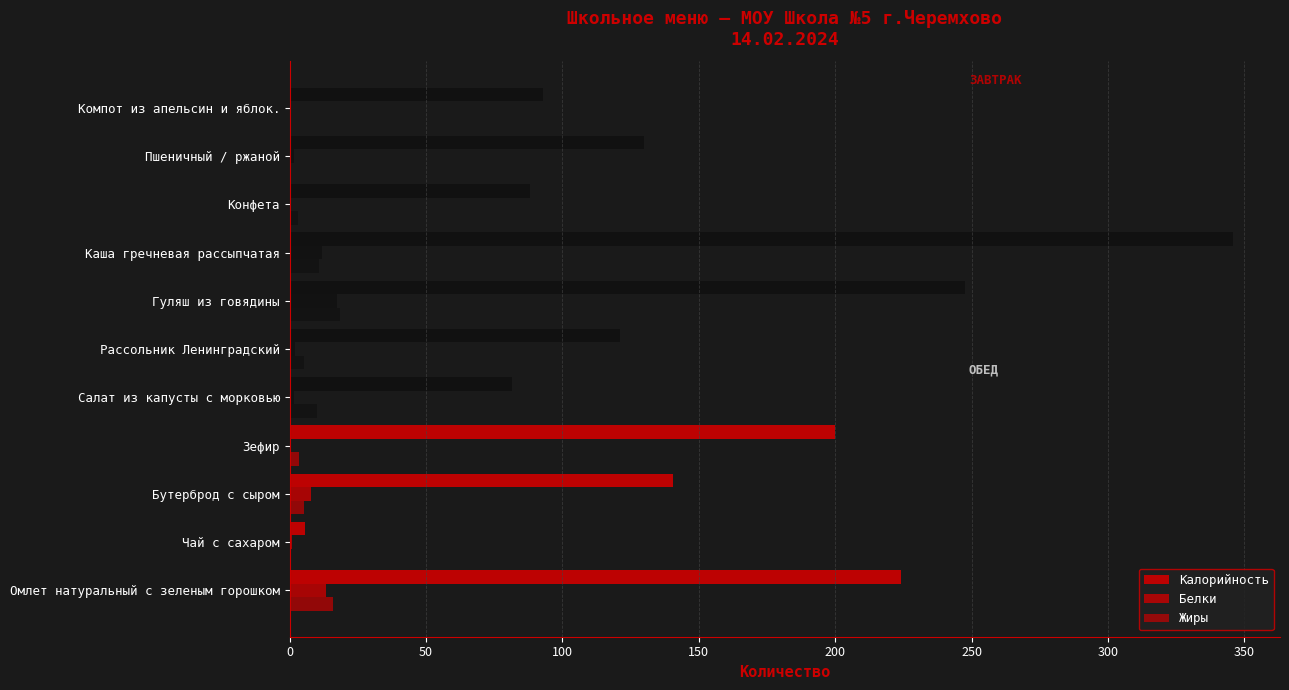

How many values in the Жиры series exceed 5?

6